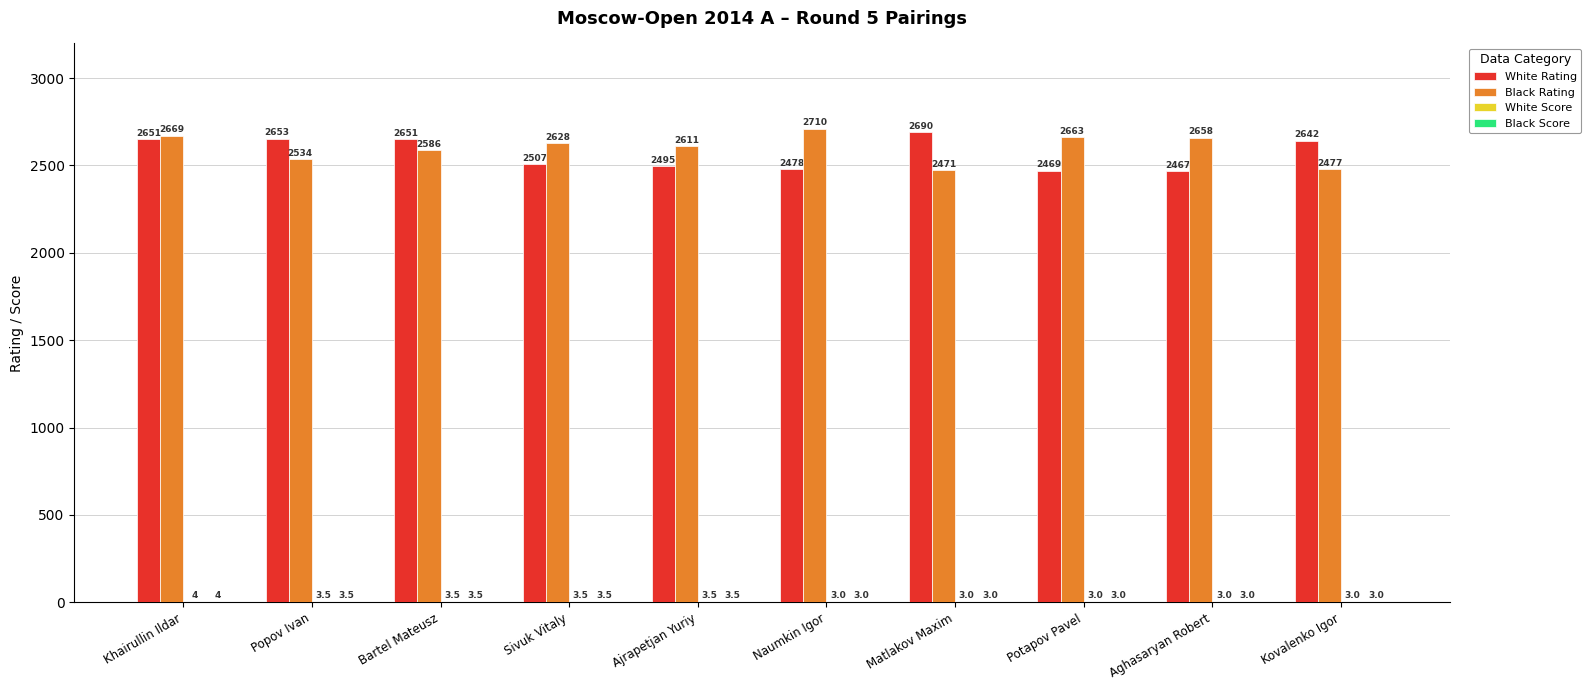

Between Popov Ivan and Matlakov Maxim, which series saw the biggest shift?

Black Rating